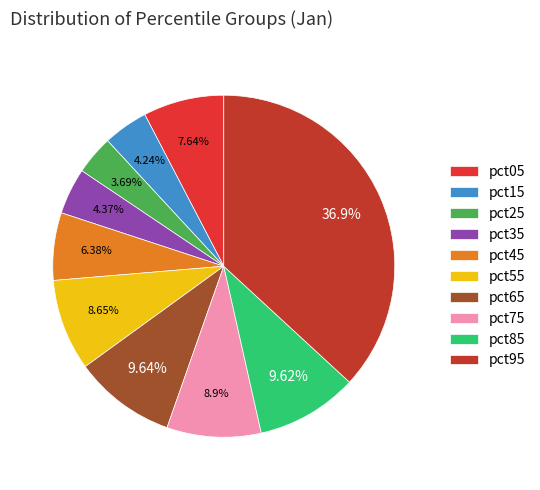

Is there a majority slice in this chart?

No